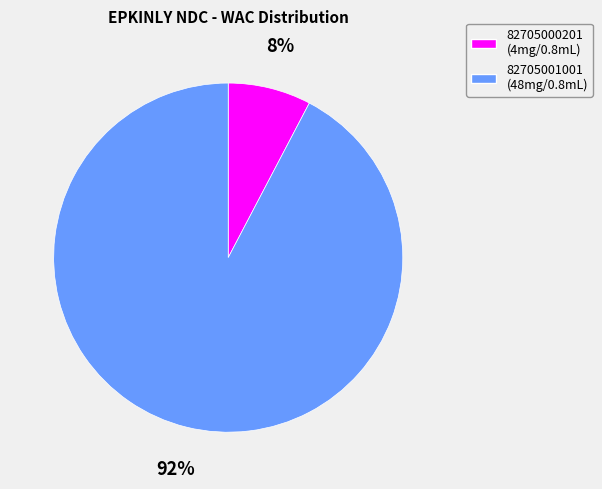

To the nearest percent, what is the average slice percentage?

50%